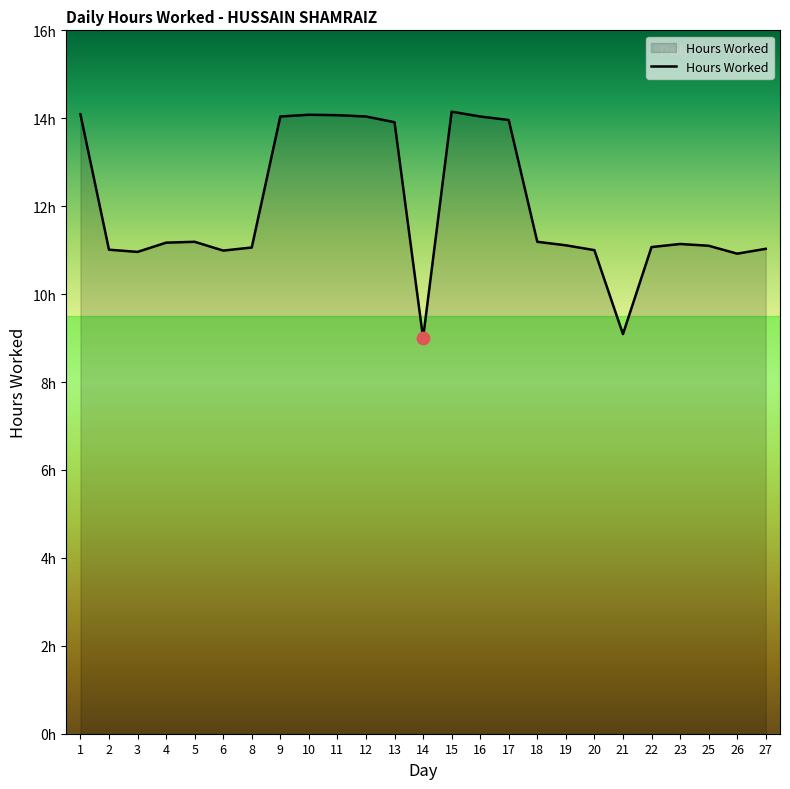

What is the change in value from 9 to 15?

+0.1